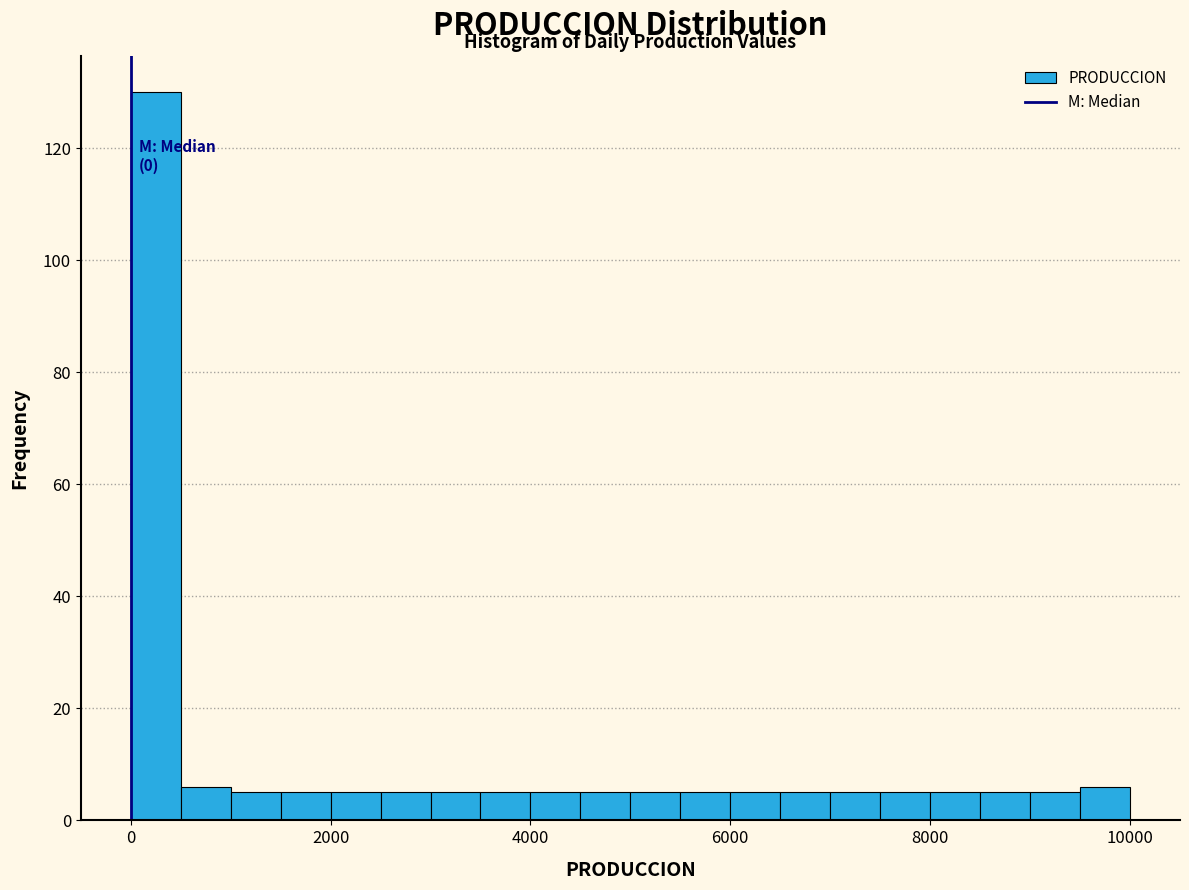

Around what value on the x-axis is the tallest bar? Give the approximate position of its centre, as read against the axis.

200